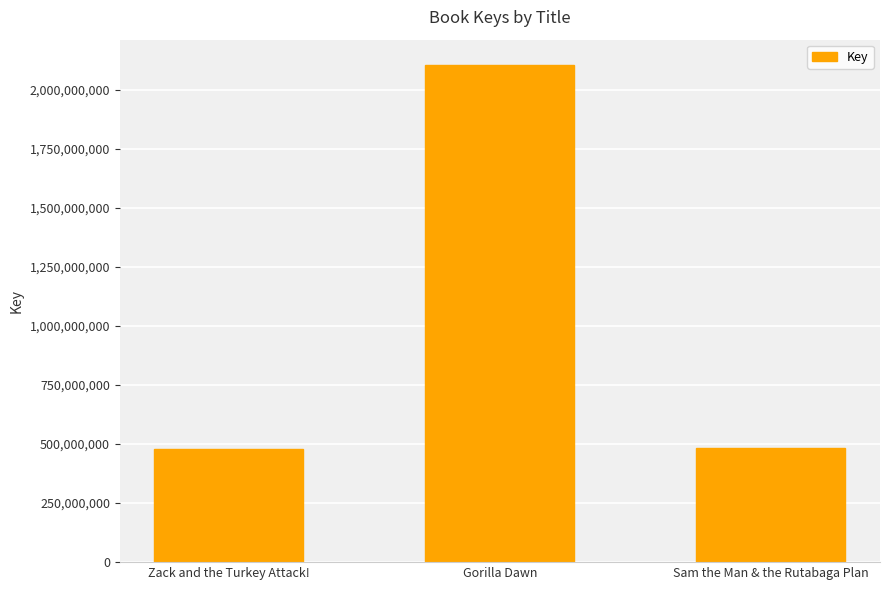

What is the smallest value displayed?

480298102